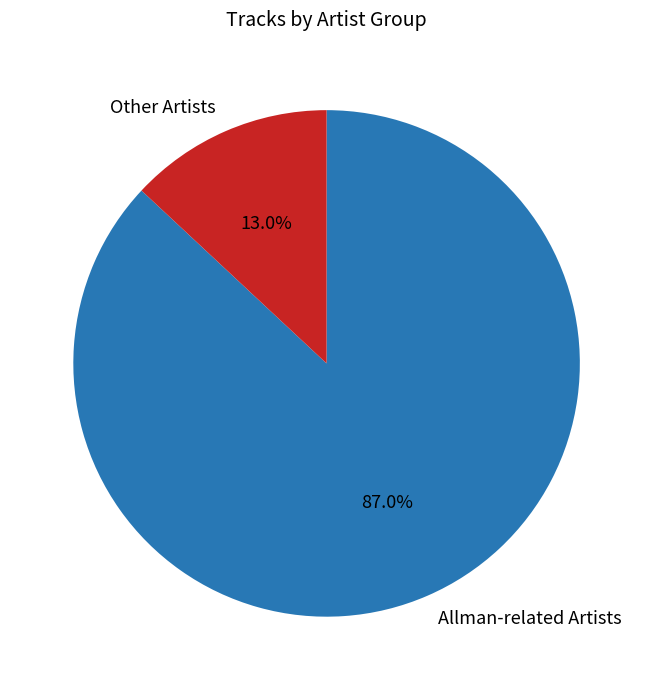

What is the largest slice in the pie chart?

Allman-related Artists